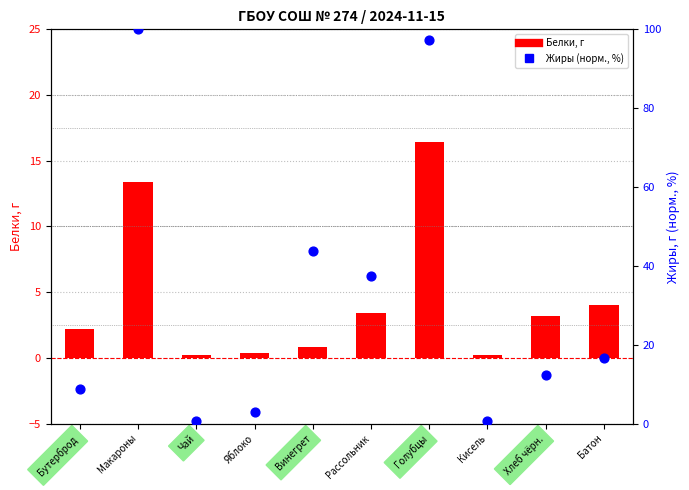

Is the value of Жиры (норм.) at Голубцы greater than the value of Белки at Хлеб чёрн.?

Yes